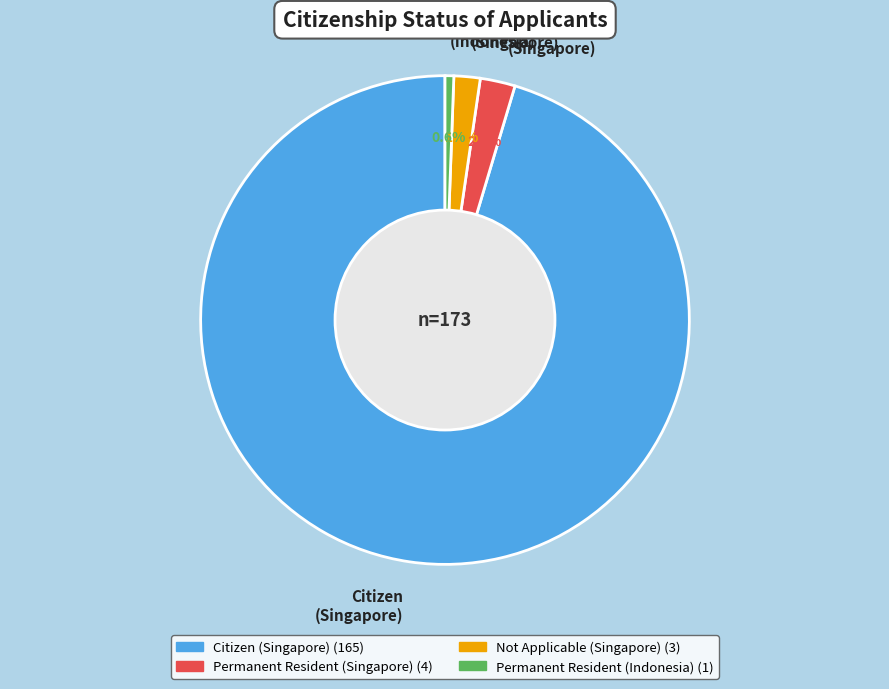

Does any single category account for the majority?

Yes